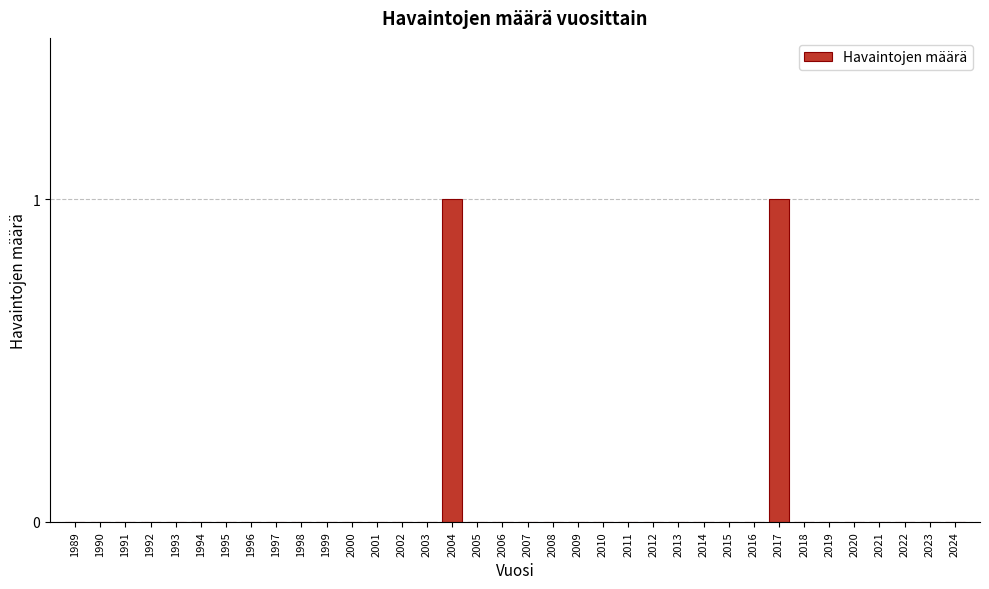

The chart shows a value of 0 at 1995. True or false?

True